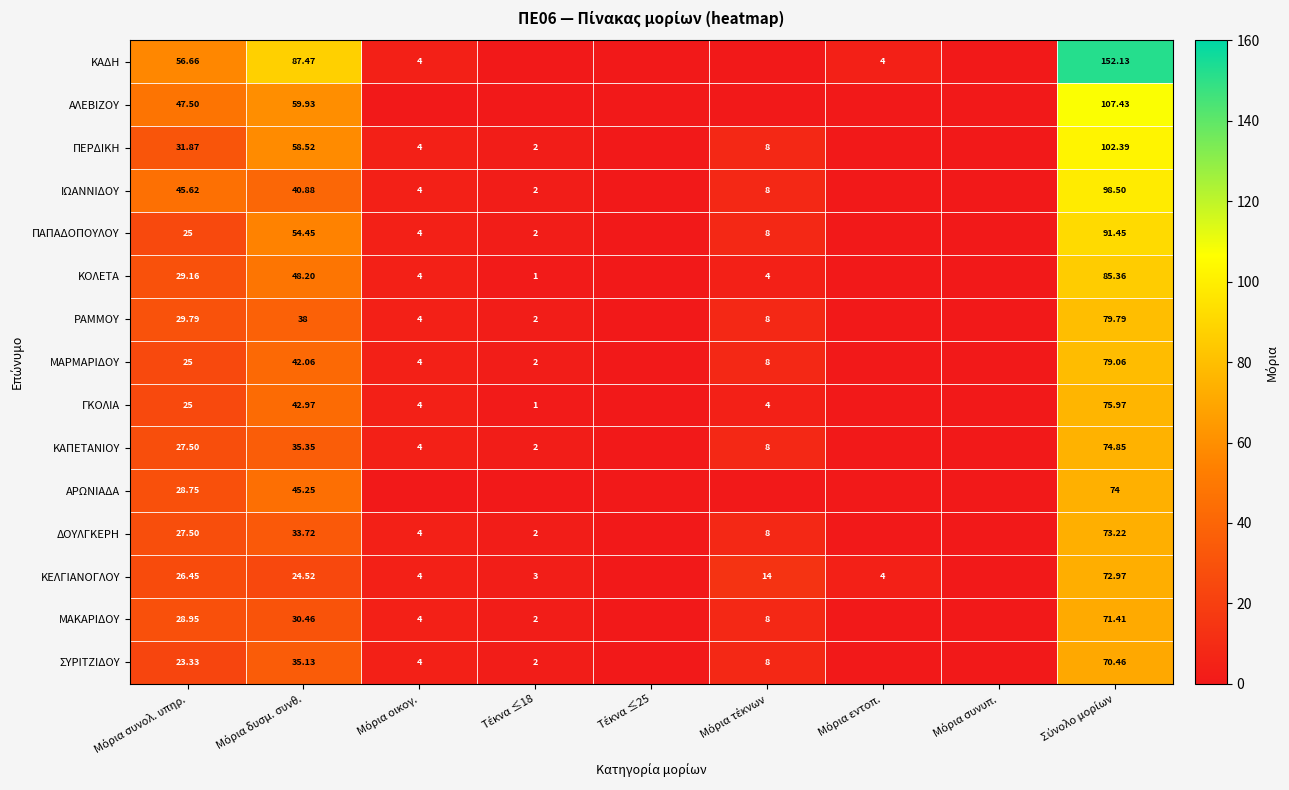

What is the approximate value of ΑΛΕΒΙΖΟΥ at Σύνολο μορίων?

107.4